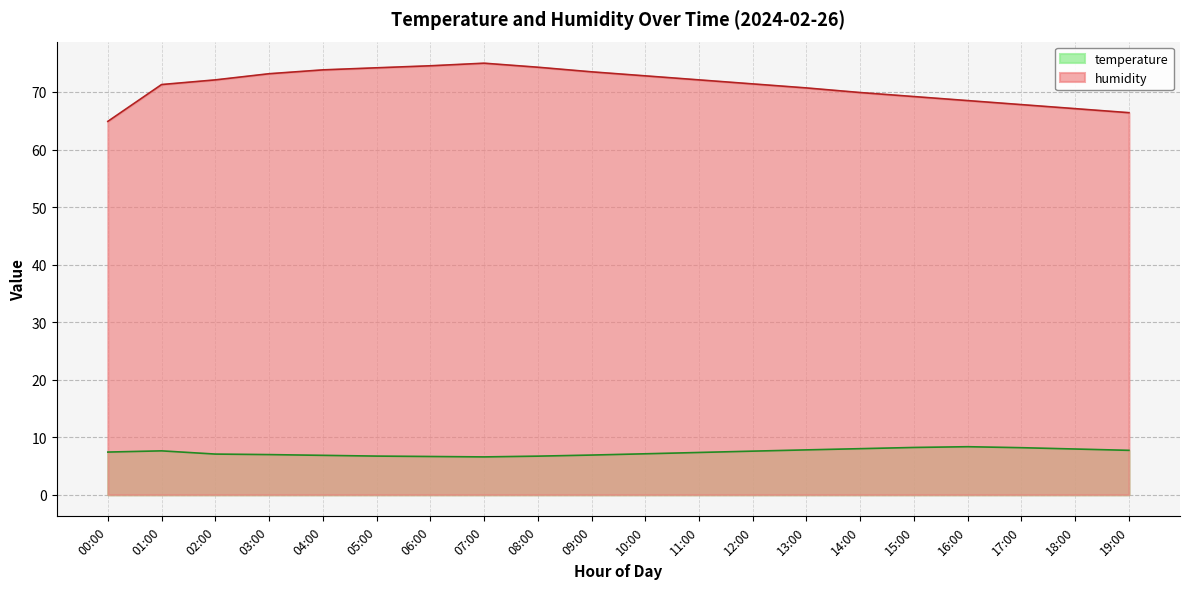

Read the humidity value at 11:00.

72.1